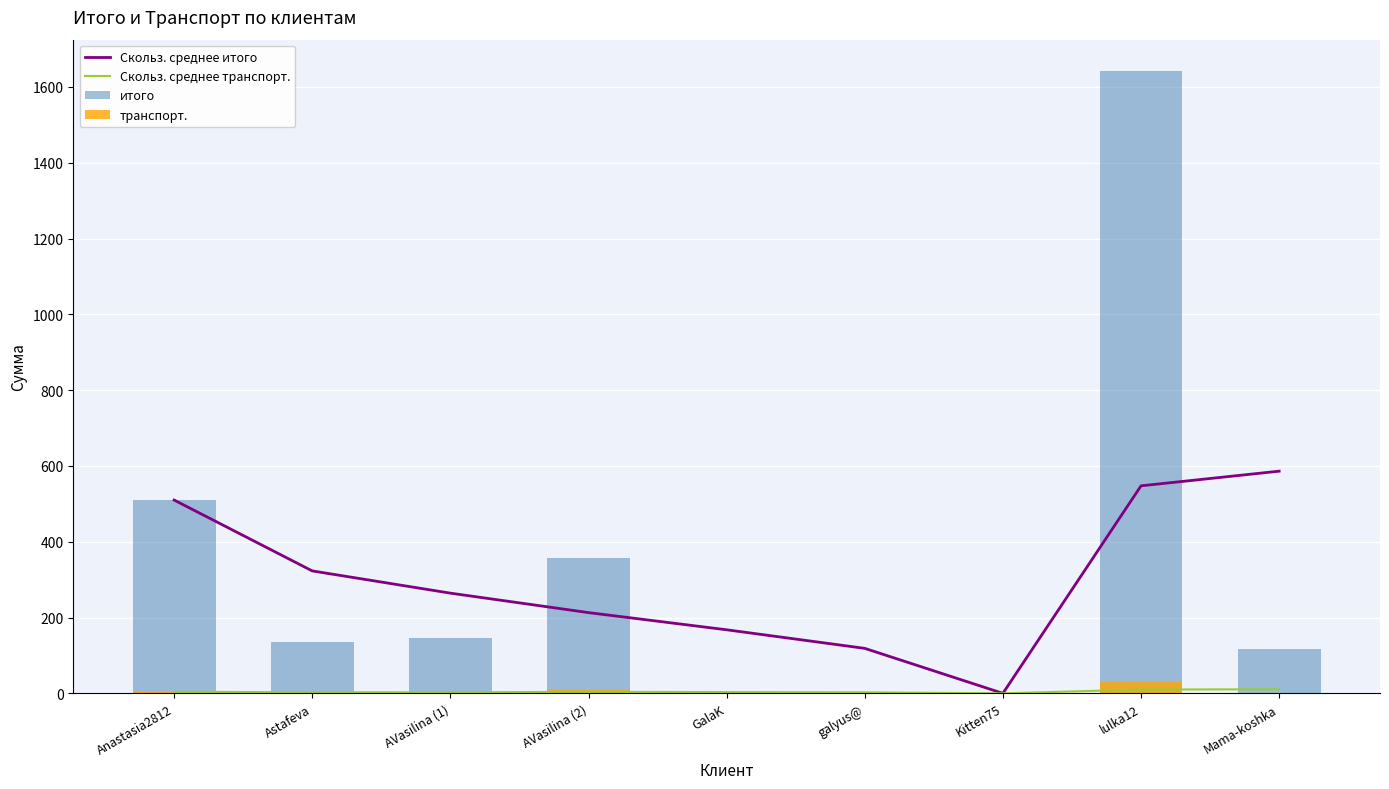

What is the label of the 8th bar from the right?

Astafeva